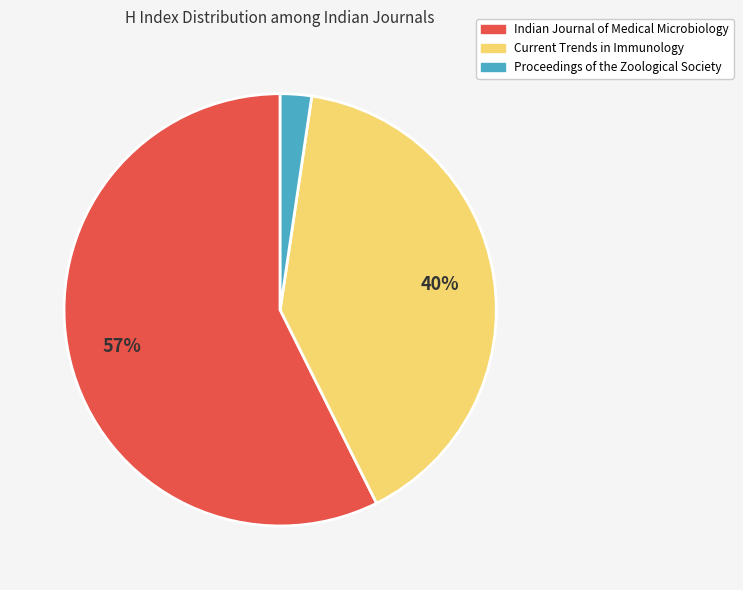

Which category has the smallest portion of the pie?

Proceedings of the Zoological Society